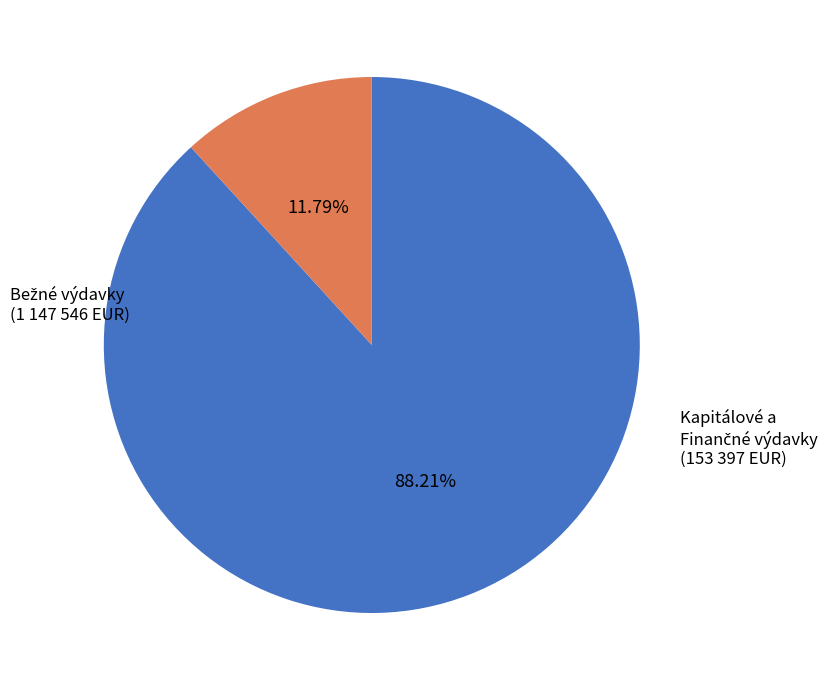

Is there a majority slice in this chart?

Yes